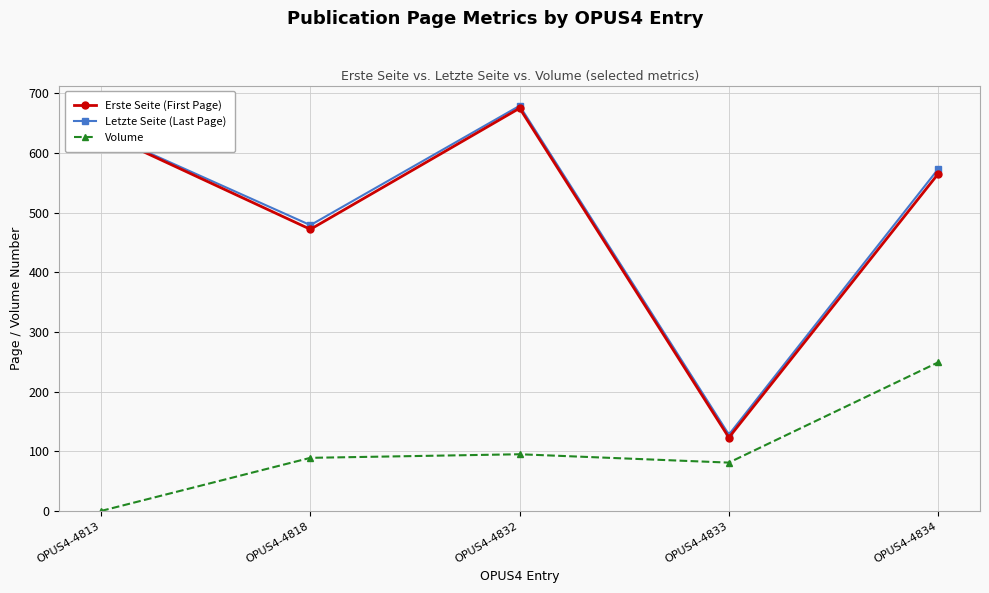

Where is the first local minimum for Letzte Seite (Last Page)?

OPUS4-4818